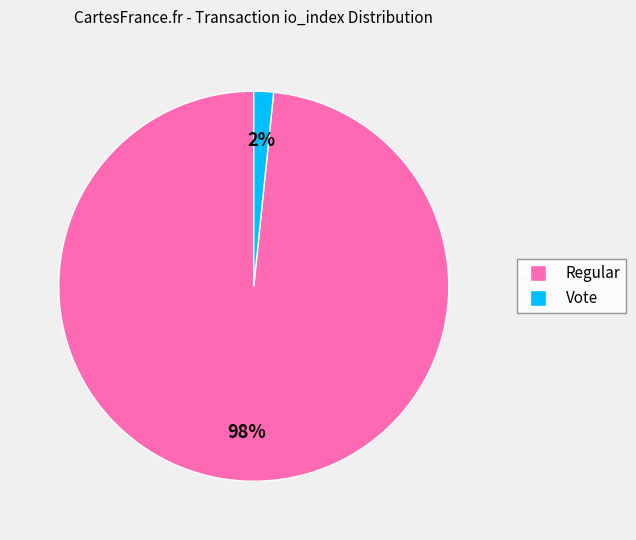

To the nearest percent, what is the average slice percentage?

50%